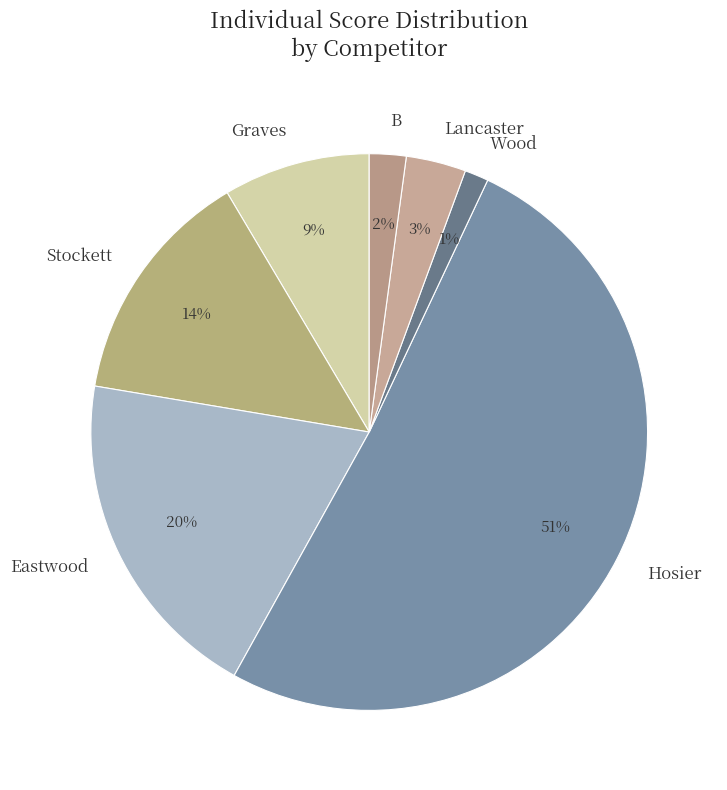

True or false: Hosier accounts for 51% of the total.

True